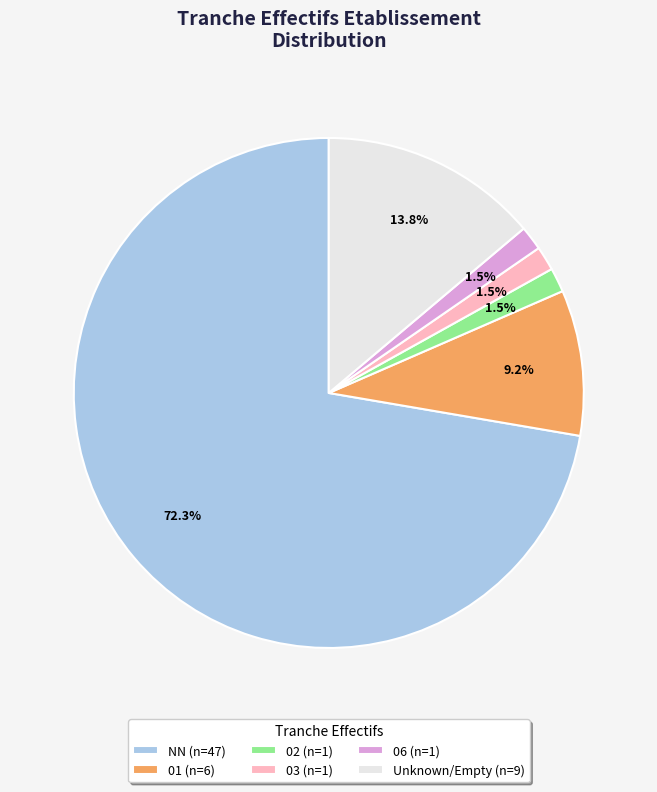

Between 01 (n=6) and 03 (n=1), which is larger?

01 (n=6)